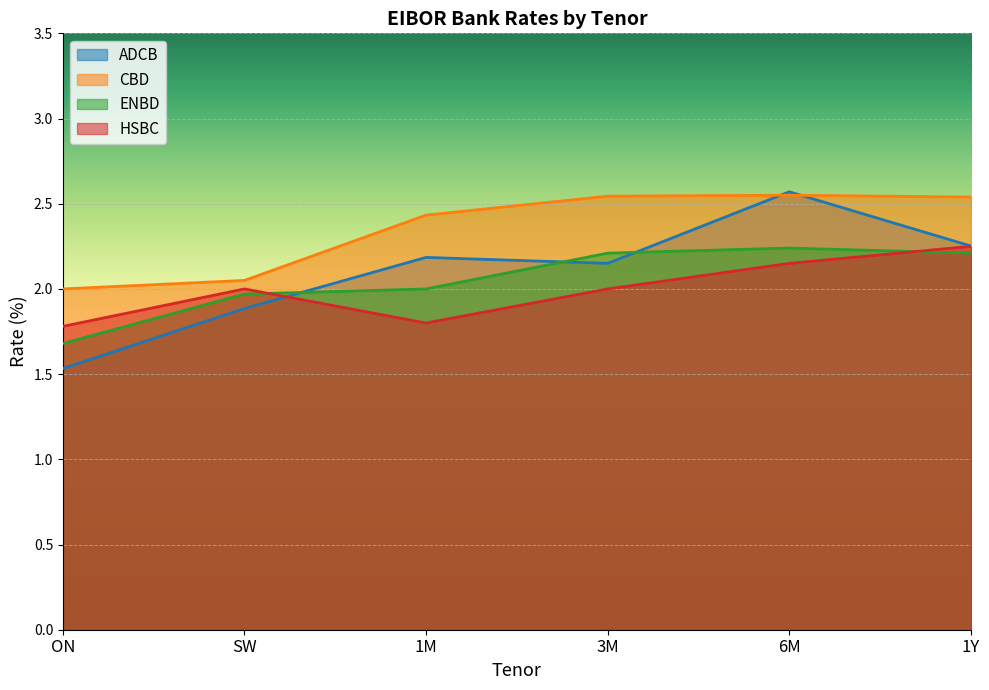

Rank the series by their maximum value, from lowest to highest.

ENBD, HSBC, CBD, ADCB